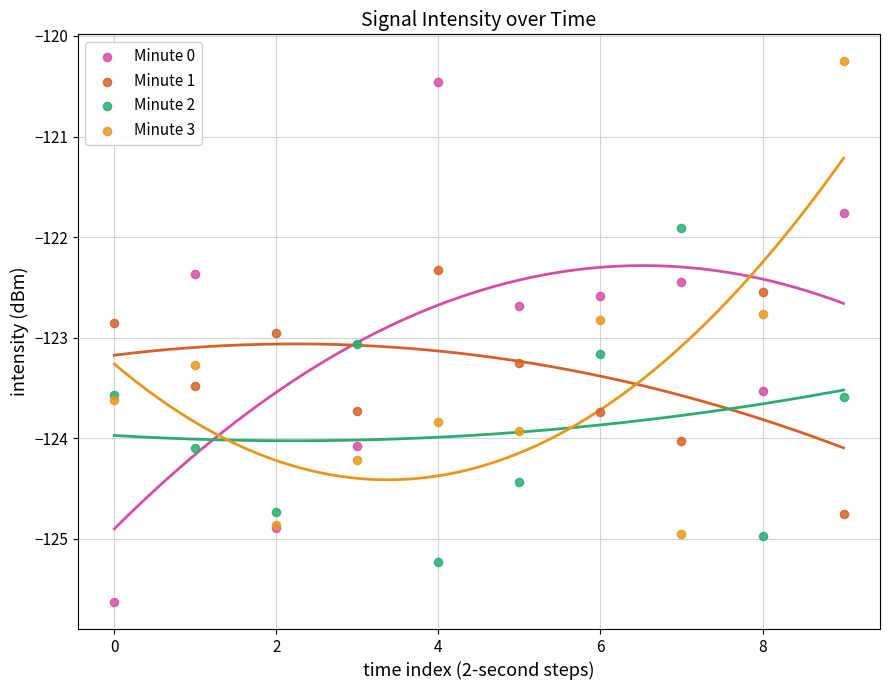

Which series has the widest spread of Y values?

Minute 0